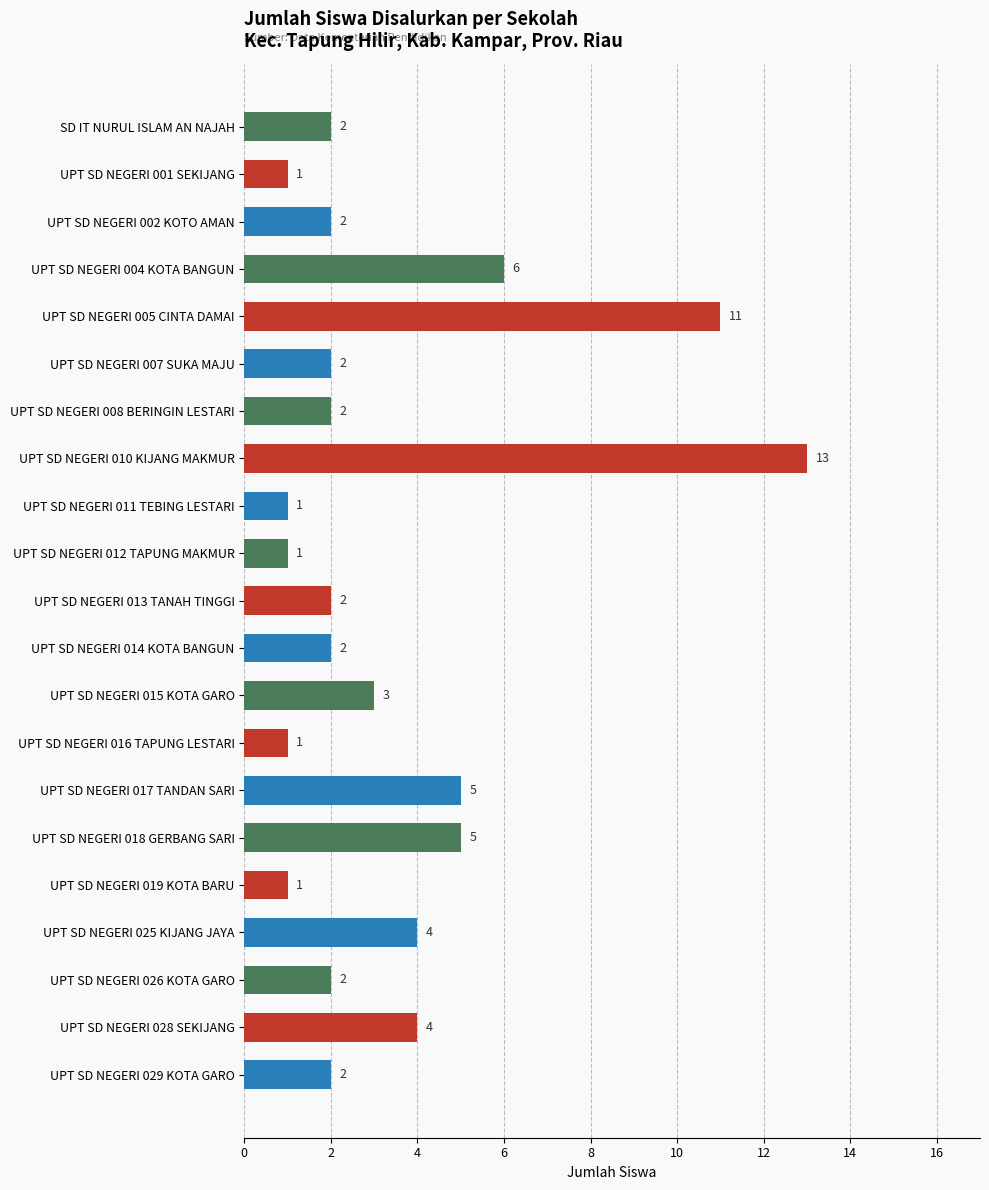

Reading top to bottom, transcribe all the data shown in this chart.

SD IT NURUL ISLAM AN NAJAH=2	UPT SD NEGERI 001 SEKIJANG=1	UPT SD NEGERI 002 KOTO AMAN=2	UPT SD NEGERI 004 KOTA BANGUN=6	UPT SD NEGERI 005 CINTA DAMAI=11	UPT SD NEGERI 007 SUKA MAJU=2	UPT SD NEGERI 008 BERINGIN LESTARI=2	UPT SD NEGERI 010 KIJANG MAKMUR=13	UPT SD NEGERI 011 TEBING LESTARI=1	UPT SD NEGERI 012 TAPUNG MAKMUR=1	UPT SD NEGERI 013 TANAH TINGGI=2	UPT SD NEGERI 014 KOTA BANGUN=2	UPT SD NEGERI 015 KOTA GARO=3	UPT SD NEGERI 016 TAPUNG LESTARI=1	UPT SD NEGERI 017 TANDAN SARI=5	UPT SD NEGERI 018 GERBANG SARI=5	UPT SD NEGERI 019 KOTA BARU=1	UPT SD NEGERI 025 KIJANG JAYA=4	UPT SD NEGERI 026 KOTA GARO=2	UPT SD NEGERI 028 SEKIJANG=4	UPT SD NEGERI 029 KOTA GARO=2